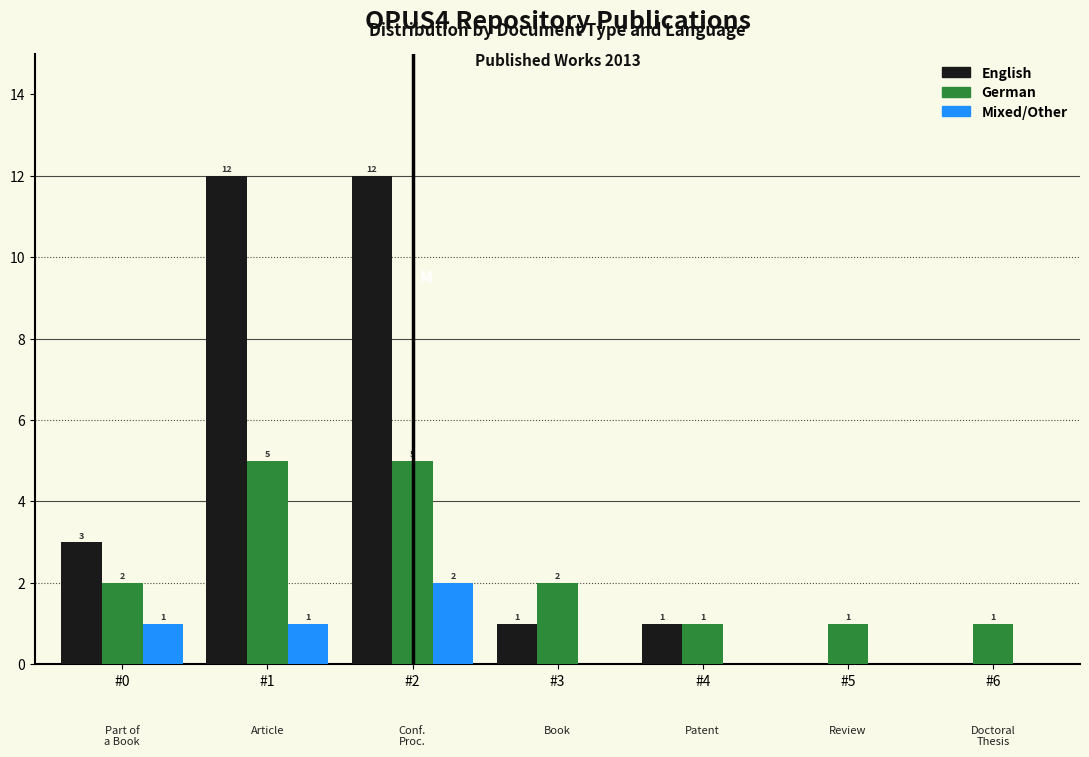

Reading left to right, extract all data points from this chart.

English: #0=3	#1=12	#2=12	#3=1	#4=1	#5=0	#6=0
German: #0=2	#1=5	#2=5	#3=2	#4=1	#5=1	#6=1
Mixed/Other: #0=1	#1=1	#2=2	#3=0	#4=0	#5=0	#6=0